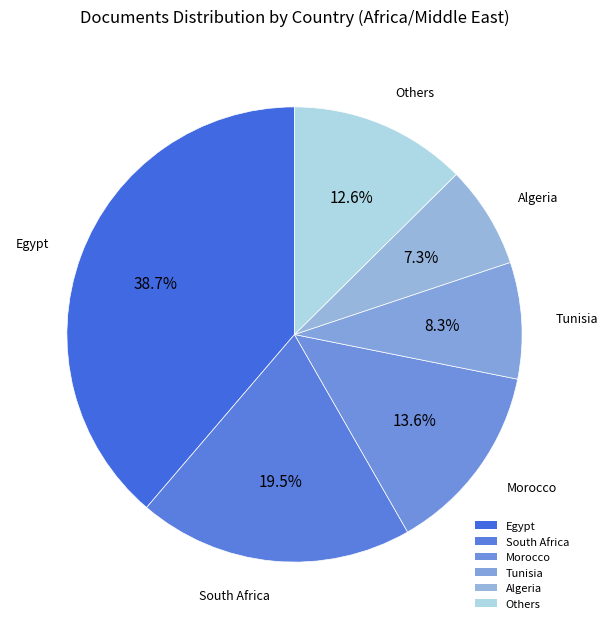

How many segments does this pie chart have?

6